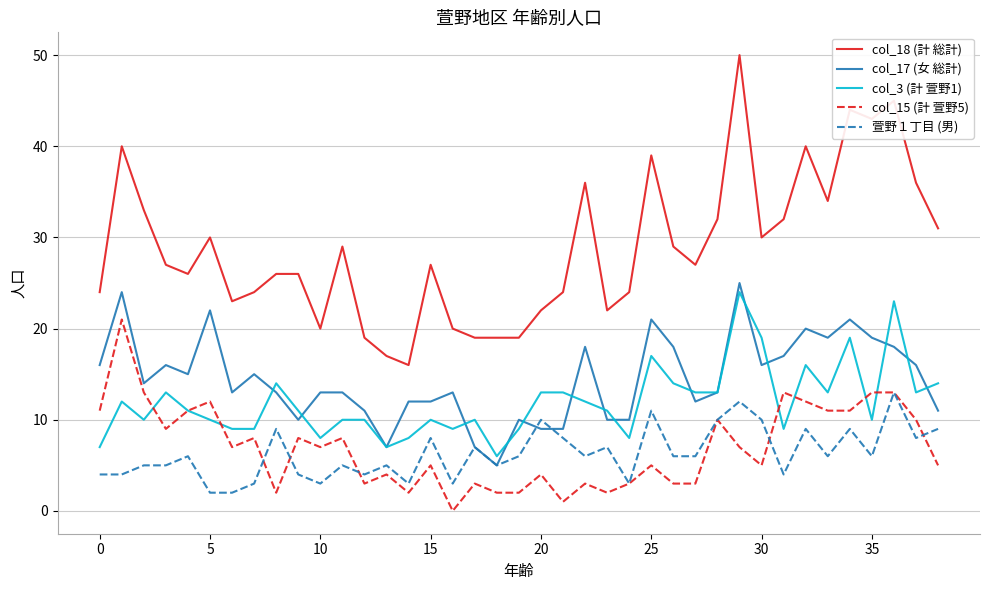

True or false: col_18 (計 総計) and col_3 (計 萱野1) intersect in this chart.

False